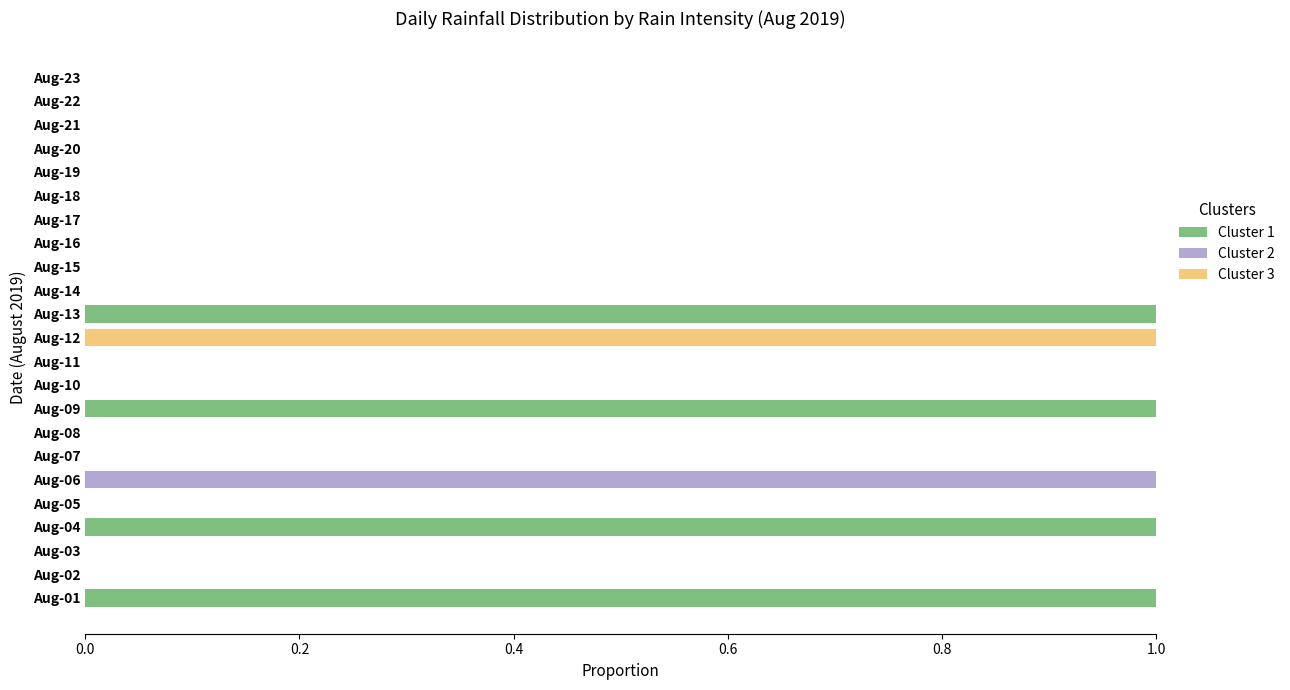

True or false: Cluster 1 has a value of 0 at Aug-19.

True